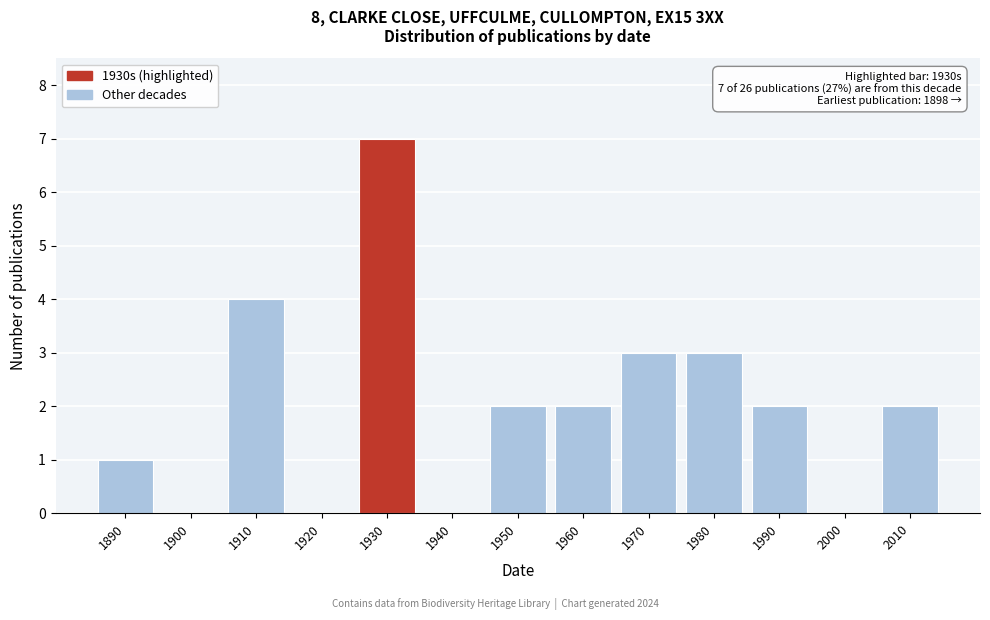

Reading right to left, transcribe all the data shown in this chart.

2010=2	2000=0	1990=2	1980=3	1970=3	1960=2	1950=2	1940=0	1930=7	1920=0	1910=4	1900=0	1890=1